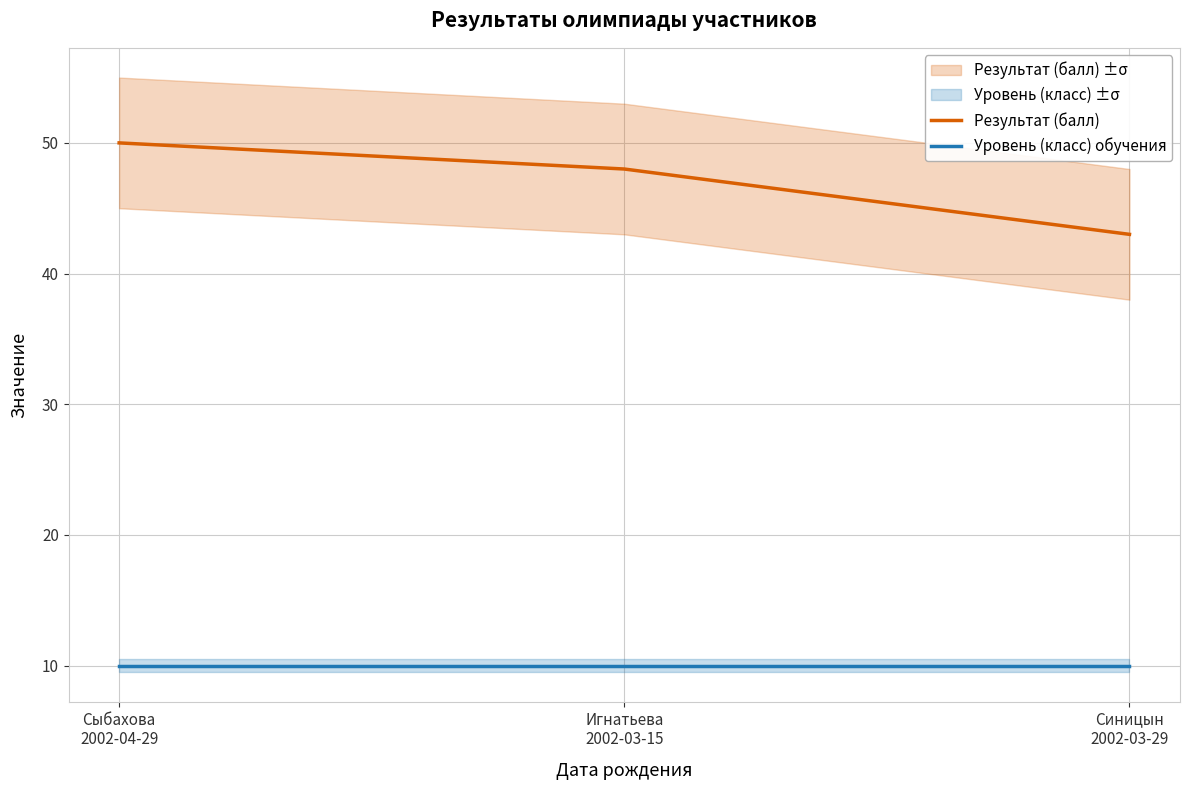

What are all the series names shown in the legend?

Результат (балл), Уровень (класс) обучения